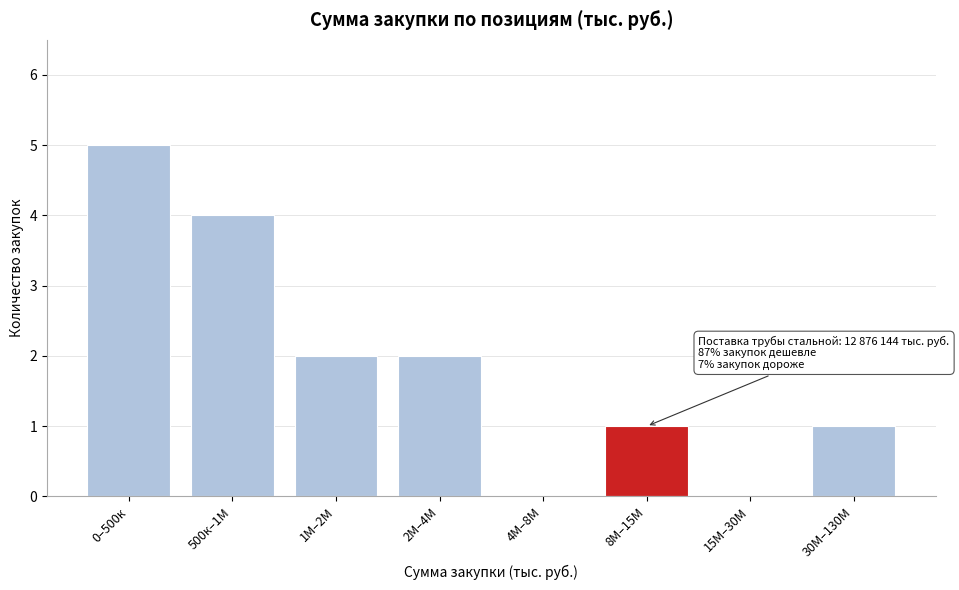

Reading right to left, extract all data points from this chart.

30М–130М=1	15М–30М=0	8М–15М=1	4М–8М=0	2М–4М=2	1М–2М=2	500к–1М=4	0–500к=5